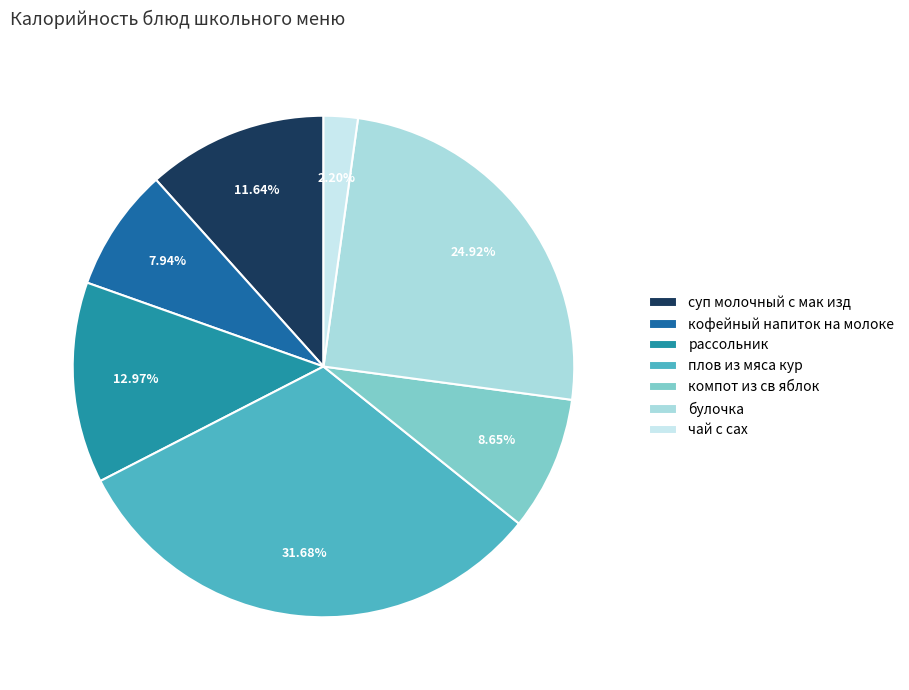

To the nearest percent, what portion does чай с сах represent?

2%